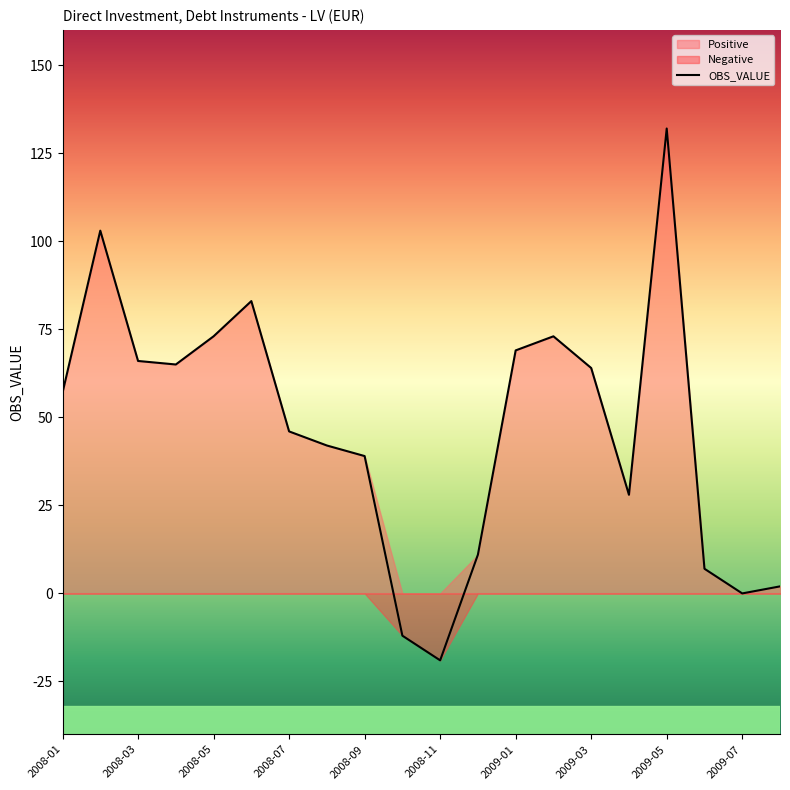

The value of OBS_VALUE at 2009-07 is 0. True or false?

True